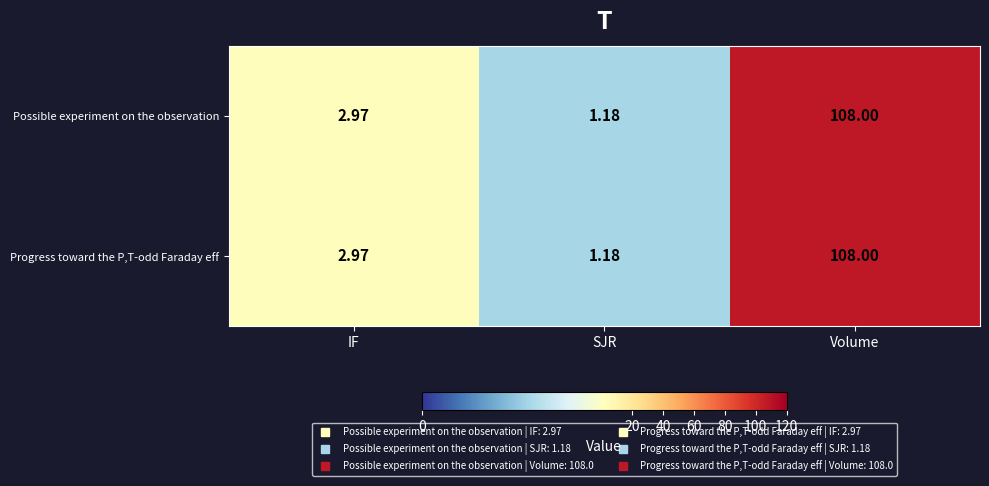

Where does the Possible experiment on the observation series first go above 2?

IF